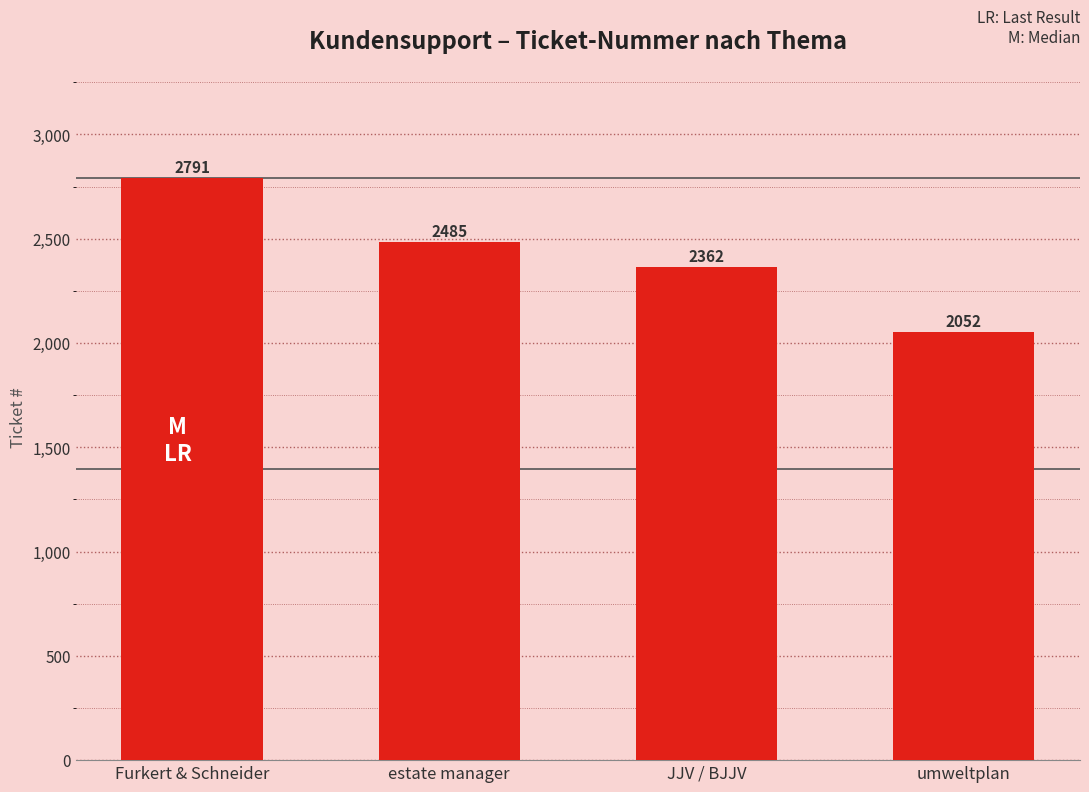

The chart shows a value of 3501 at umweltplan. True or false?

False